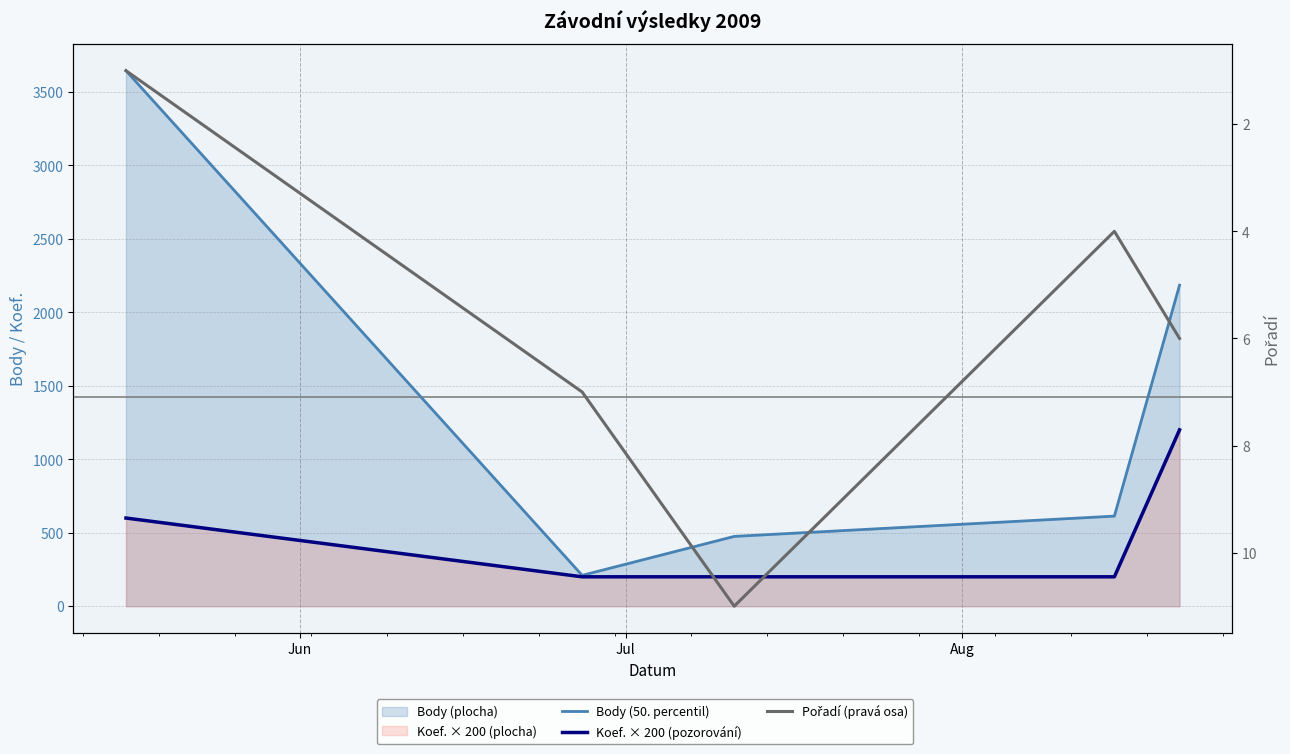

What is the average value of the Body (50. percentil) series?

1426